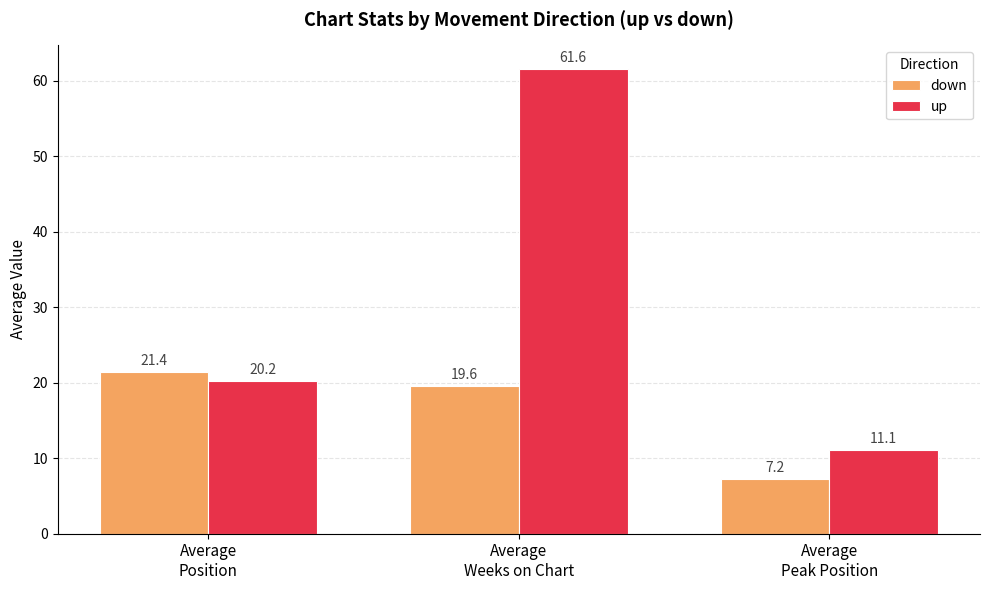

Which series has the largest total across all categories?

up